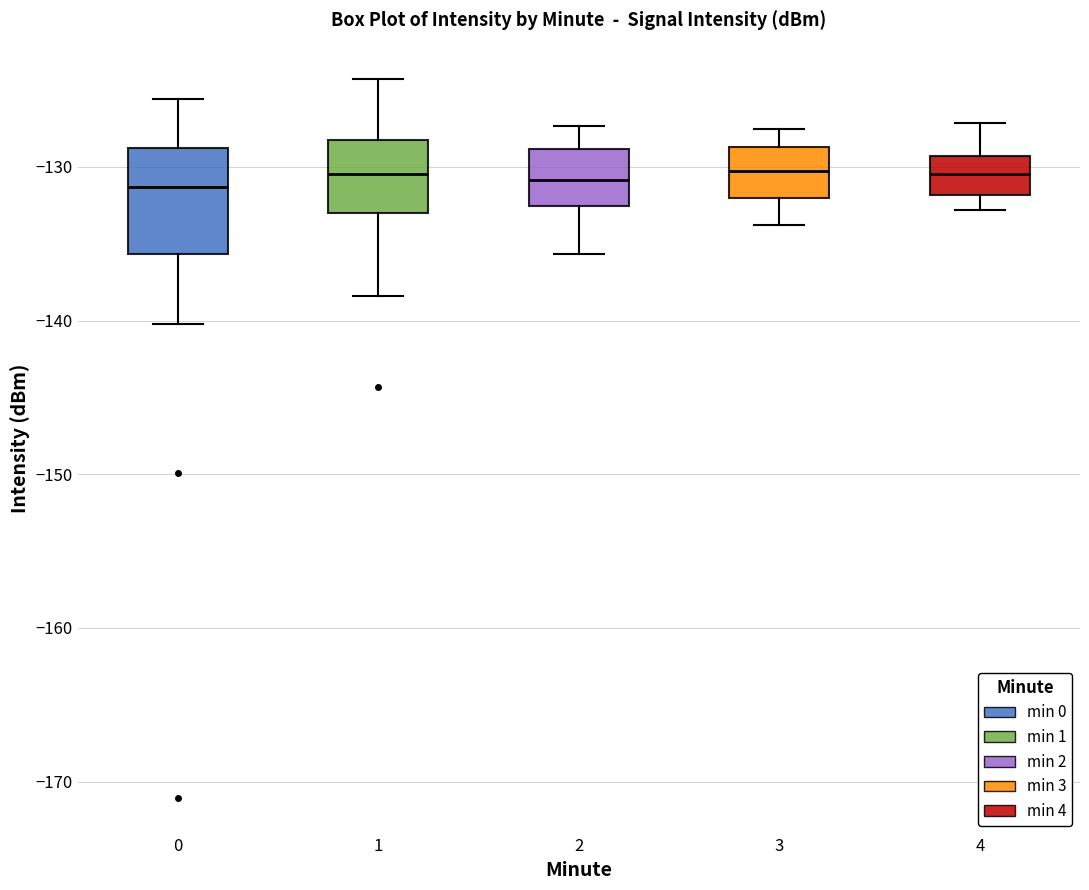

Reading left to right, transcribe this box plot: for each box, give where its median line is, the range the box spans, and where its two whiskers end, as read against the y-axis. The values are not printed on the chart, so give them approximately, as read against the axis.

0: median -131, box -136 to -129, whiskers -140 to -126
1: median -130, box -133 to -128, whiskers -138 to -124
2: median -131, box -133 to -129, whiskers -136 to -127
3: median -130, box -132 to -129, whiskers -134 to -128
4: median -130, box -132 to -129, whiskers -133 to -127